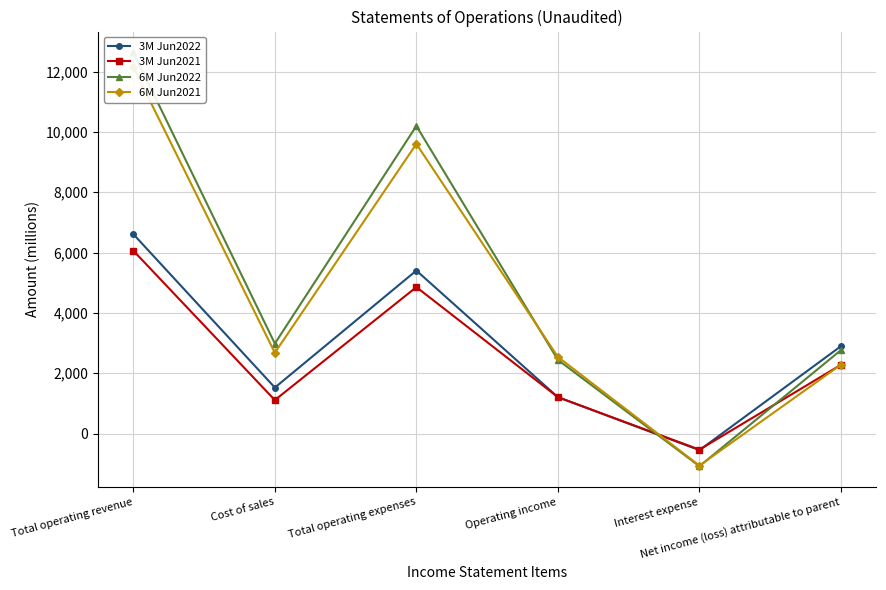

How many values in 3M Jun2021 are above zero?

5